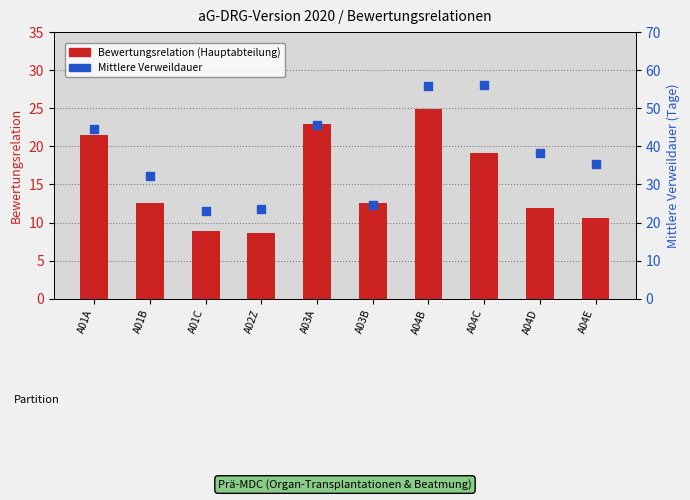

At how many categories does at least one series exceed 12?

10